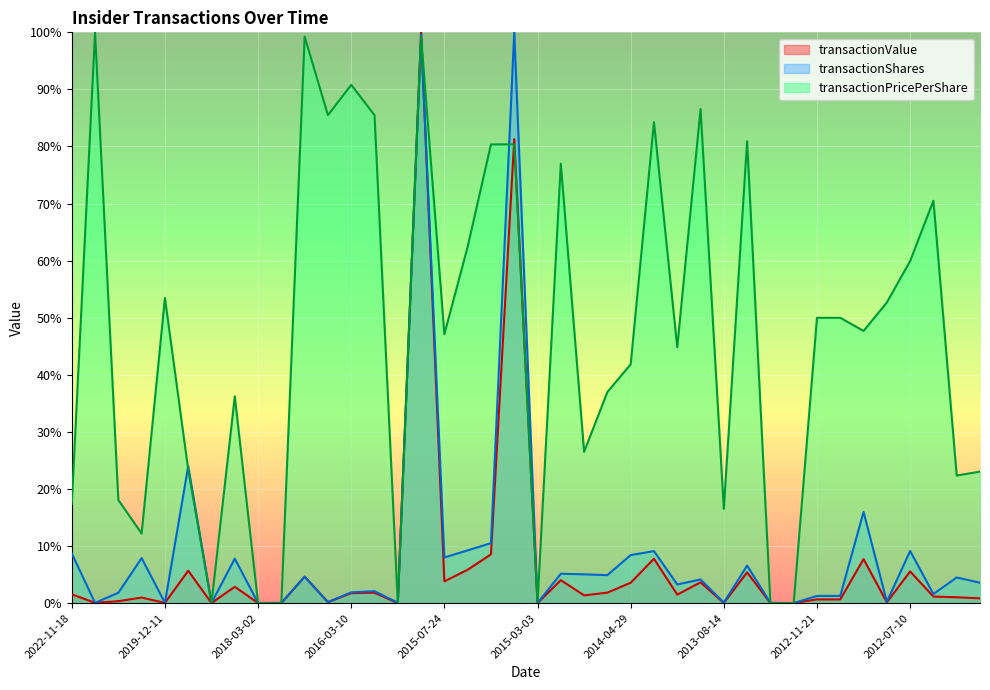

How many values in the transactionShares series are below 4?

20